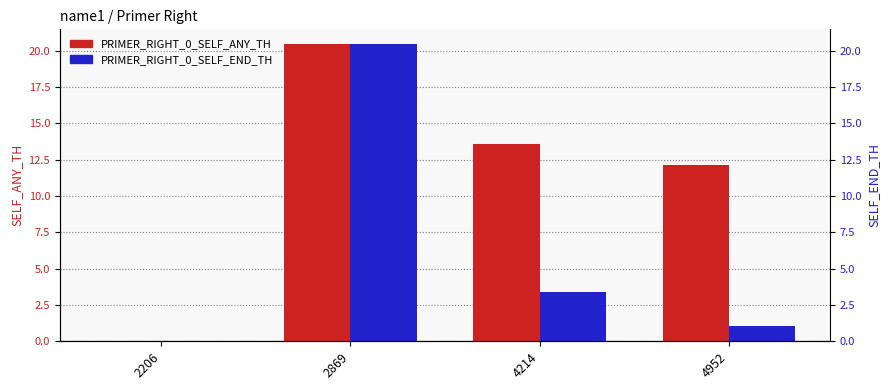

At which category is the sum across all series the highest?

2869